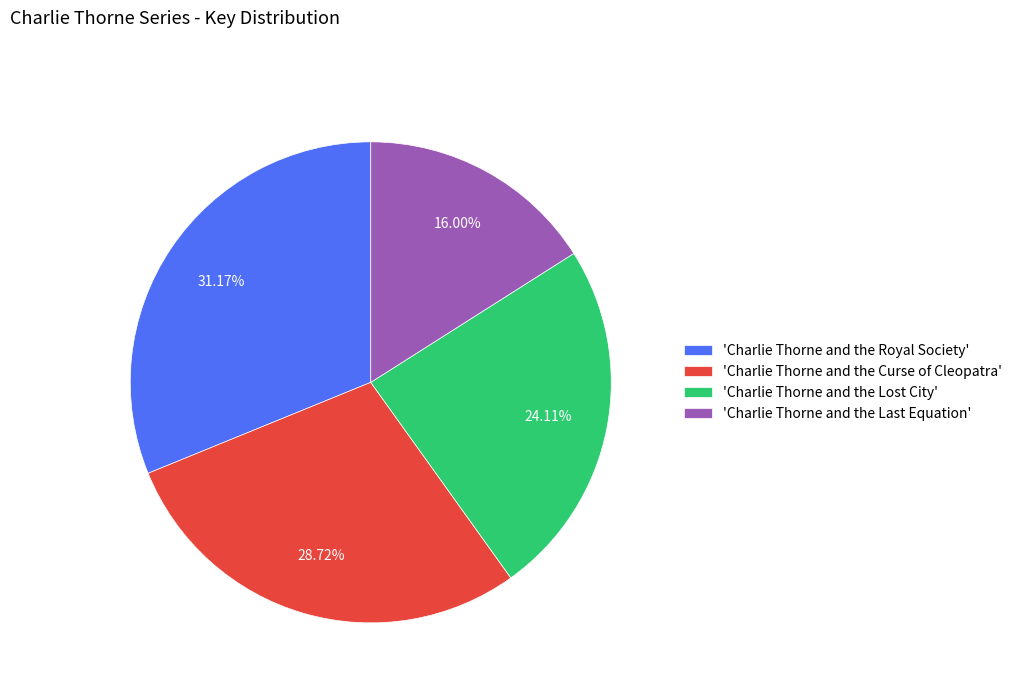

Rank the categories by value from lowest to highest.

'Charlie Thorne and the Last Equation', 'Charlie Thorne and the Lost City', 'Charlie Thorne and the Curse of Cleopatra', 'Charlie Thorne and the Royal Society'